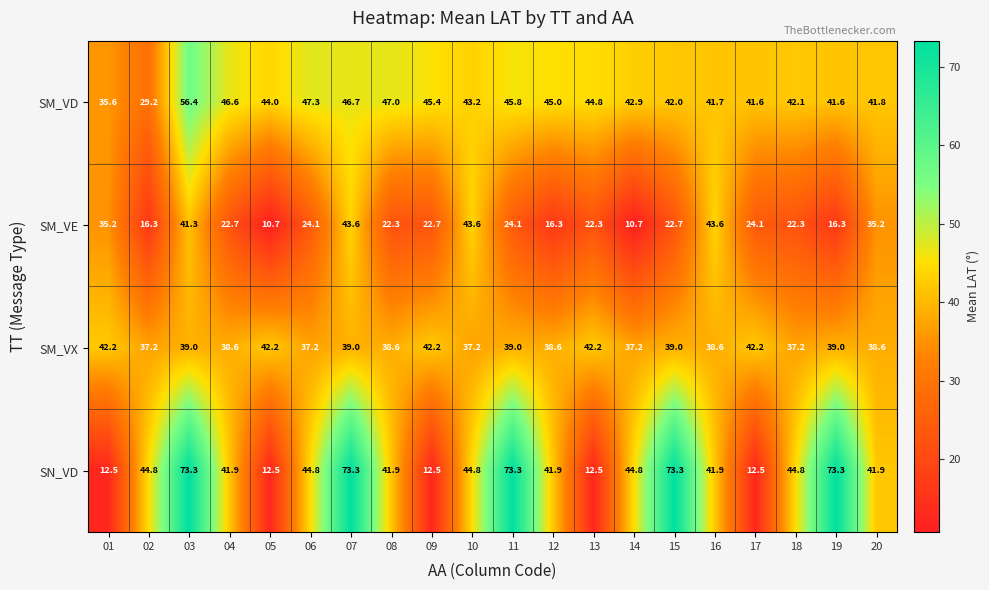

What is the minimum value shown in the chart?

10.7